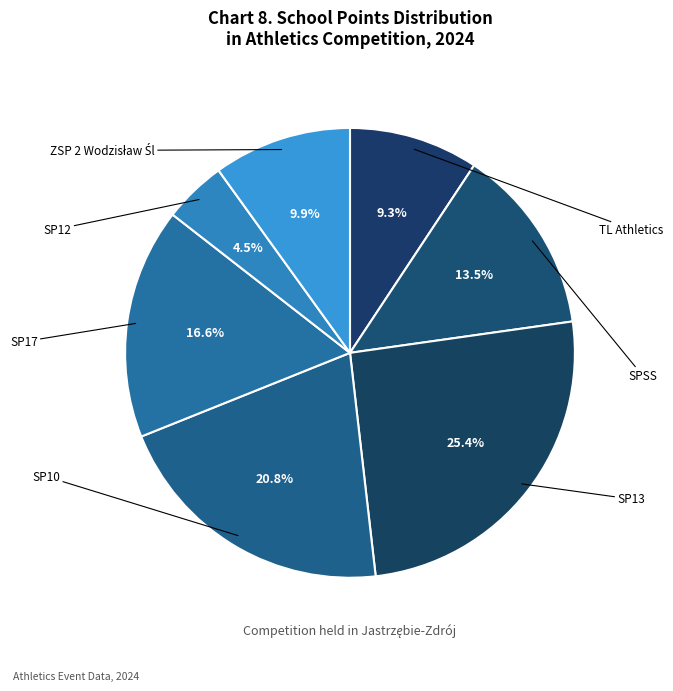

Count the number of slices in the pie.

7